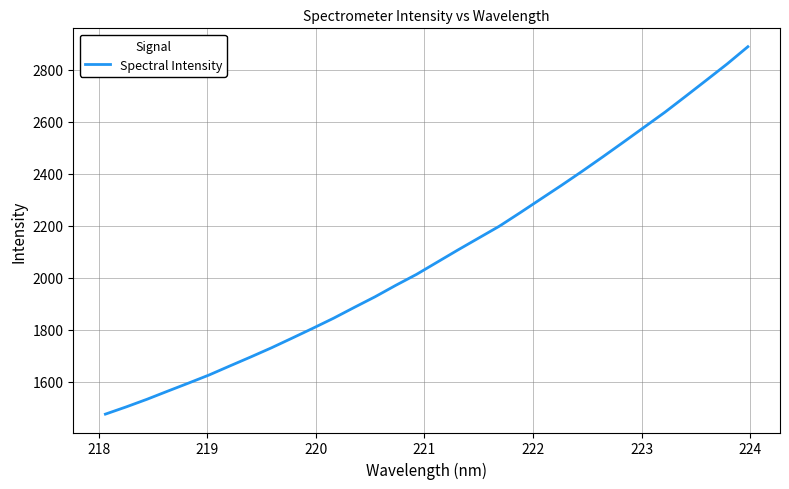

What is the difference between the maximum and minimum values?

1413.8